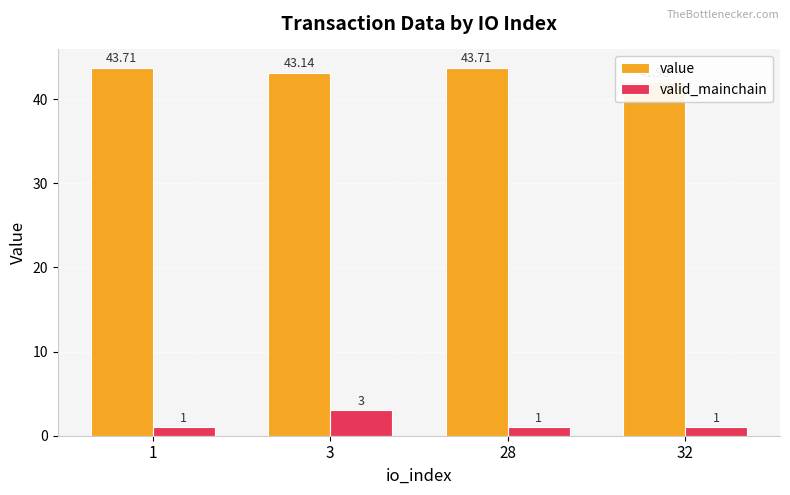

How many data points in value are less than 43?

1